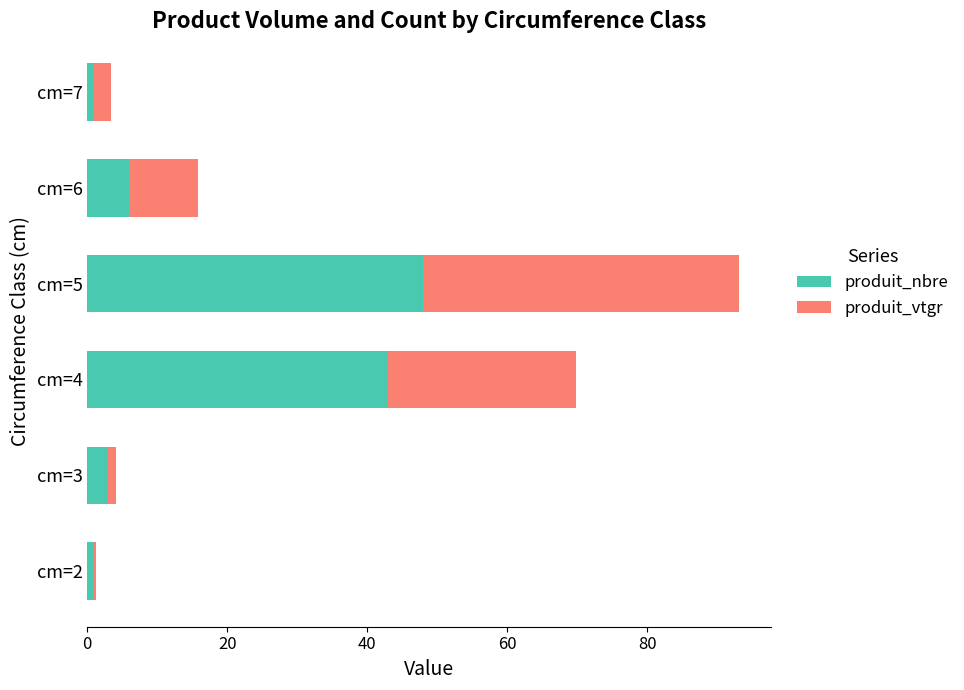

What are all the series names shown in the legend?

produit_nbre, produit_vtgr